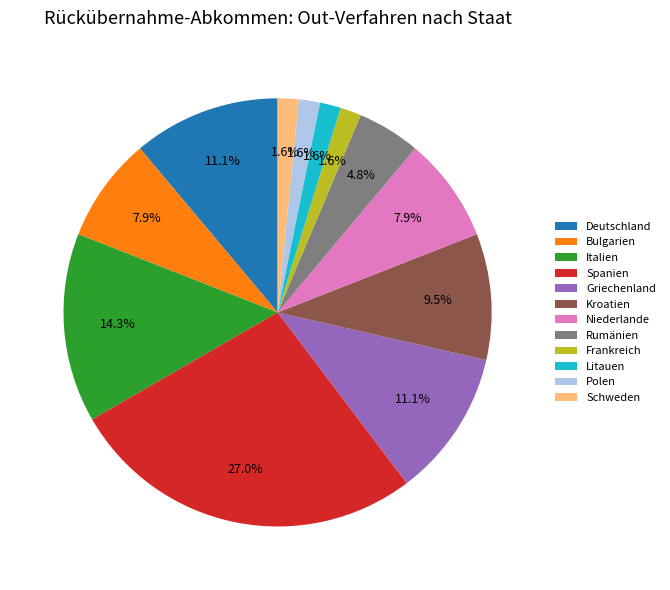

How many slices are in this pie chart?

12